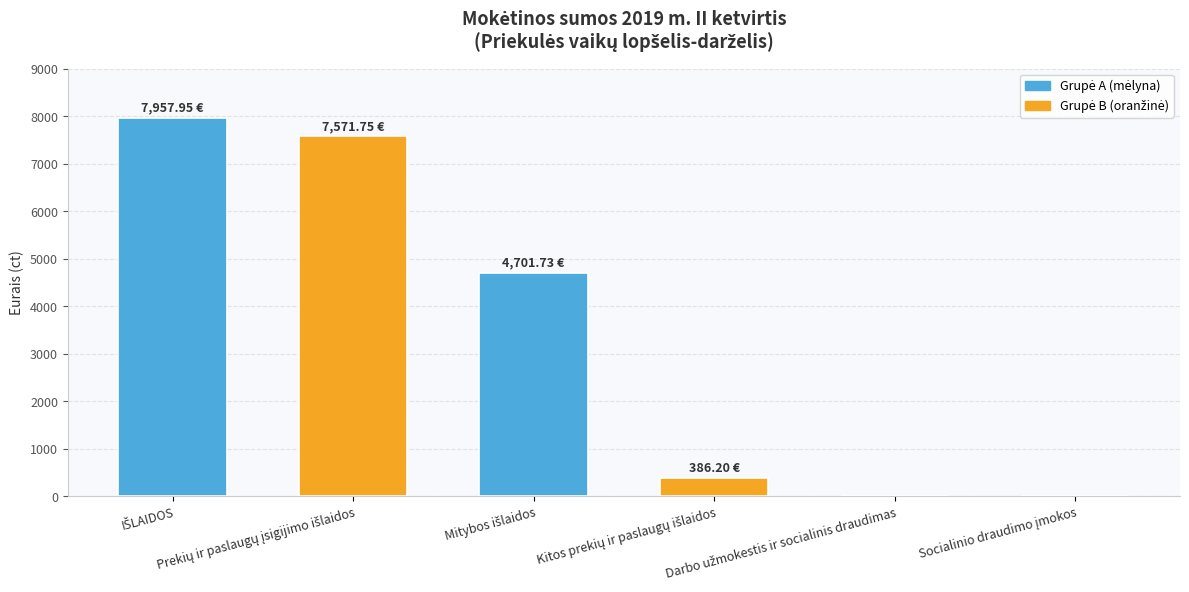

What is the sum of all values?

20617.6